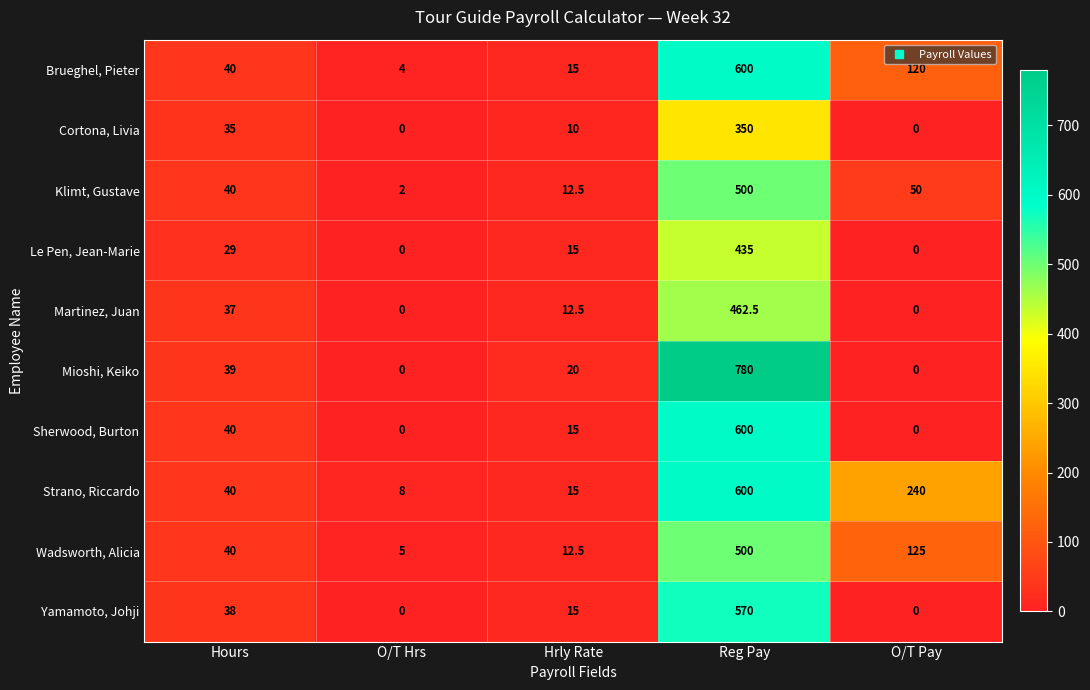

What is the greatest value displayed?

780.0